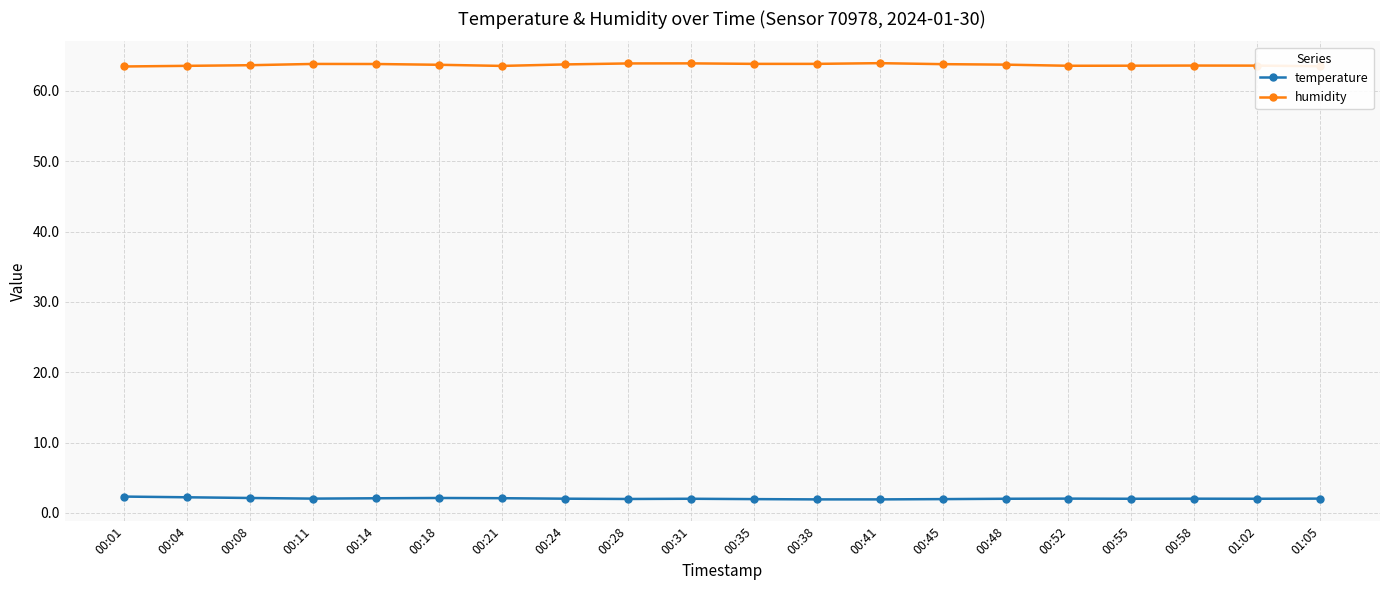

Count the humidity values in the range 63 to 64.

20